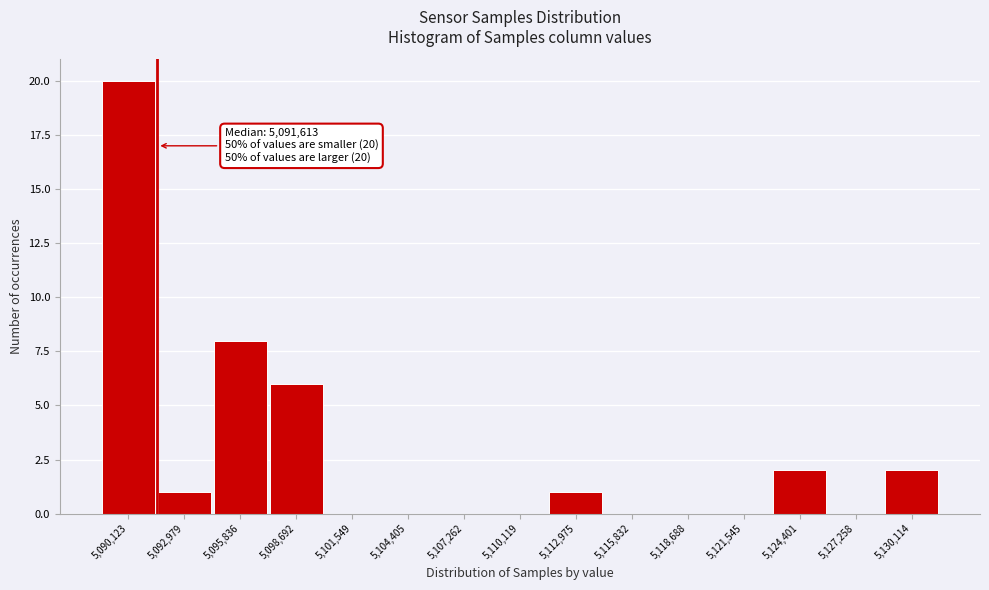

Which range on the x-axis has the tallest bar?

5088500 to 5091500